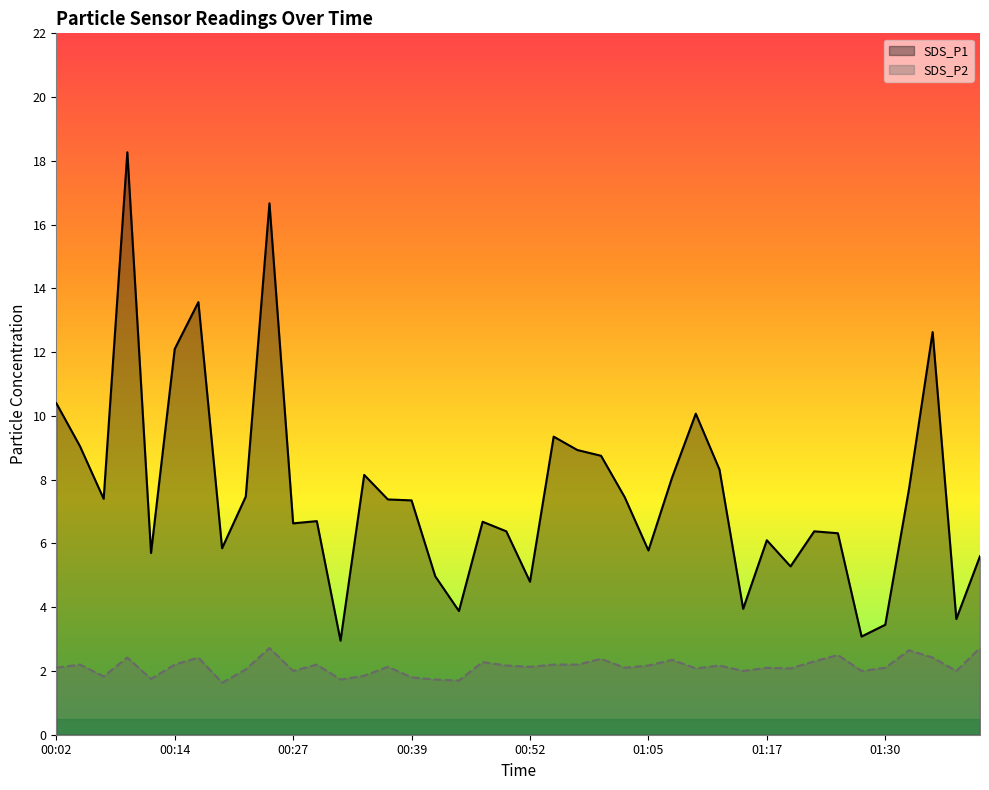

What is the smallest value displayed?

1.6